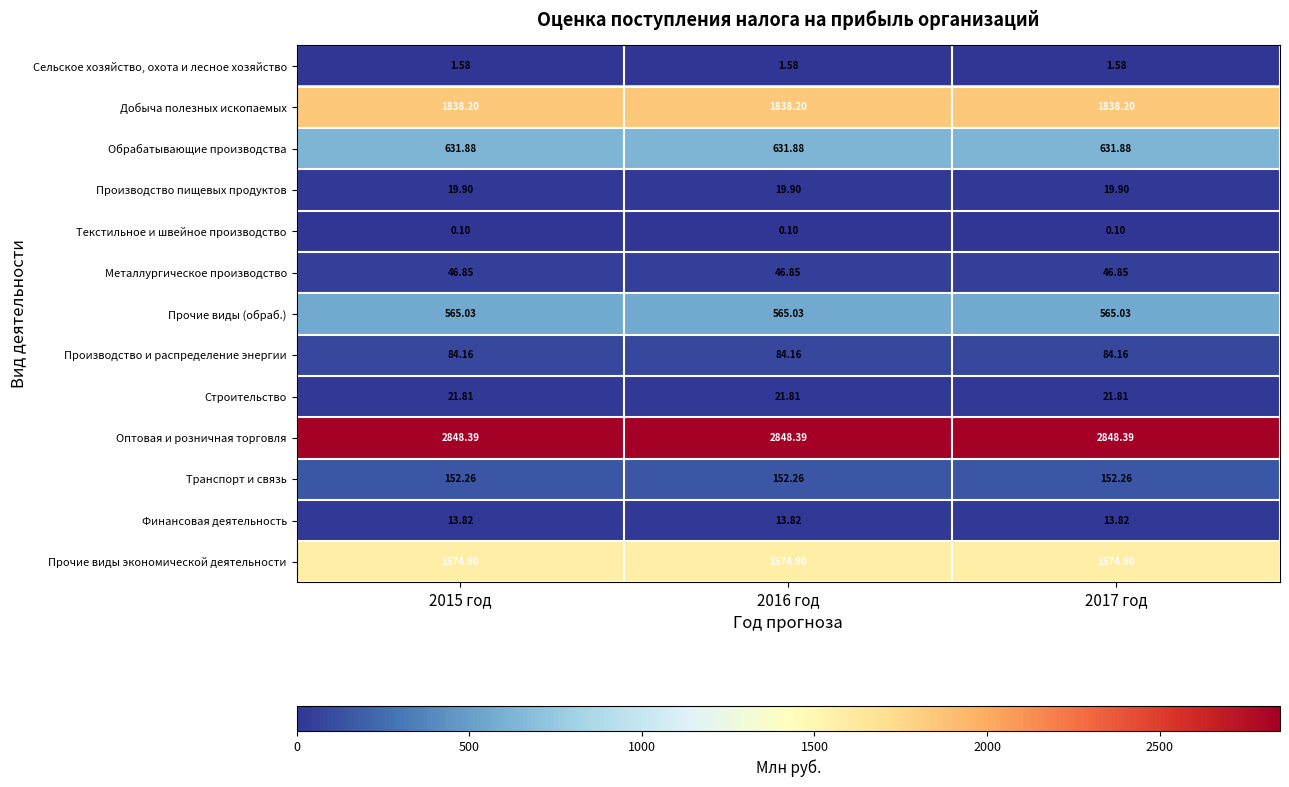

At 2016 год, list the series in order from largest to smallest.

Оптовая и розничная торговля, Добыча полезных ископаемых, Прочие виды экономической деятельности, Обрабатывающие производства, Прочие виды (обраб.), Транспорт и связь, Производство и распределение энергии, Металлургическое производство, Строительство, Производство пищевых продуктов, Финансовая деятельность, Сельское хозяйство, охота и лесное хозяйство, Текстильное и швейное производство